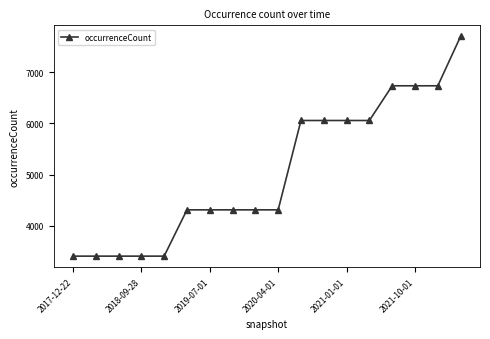

What is the greatest value displayed?

7697